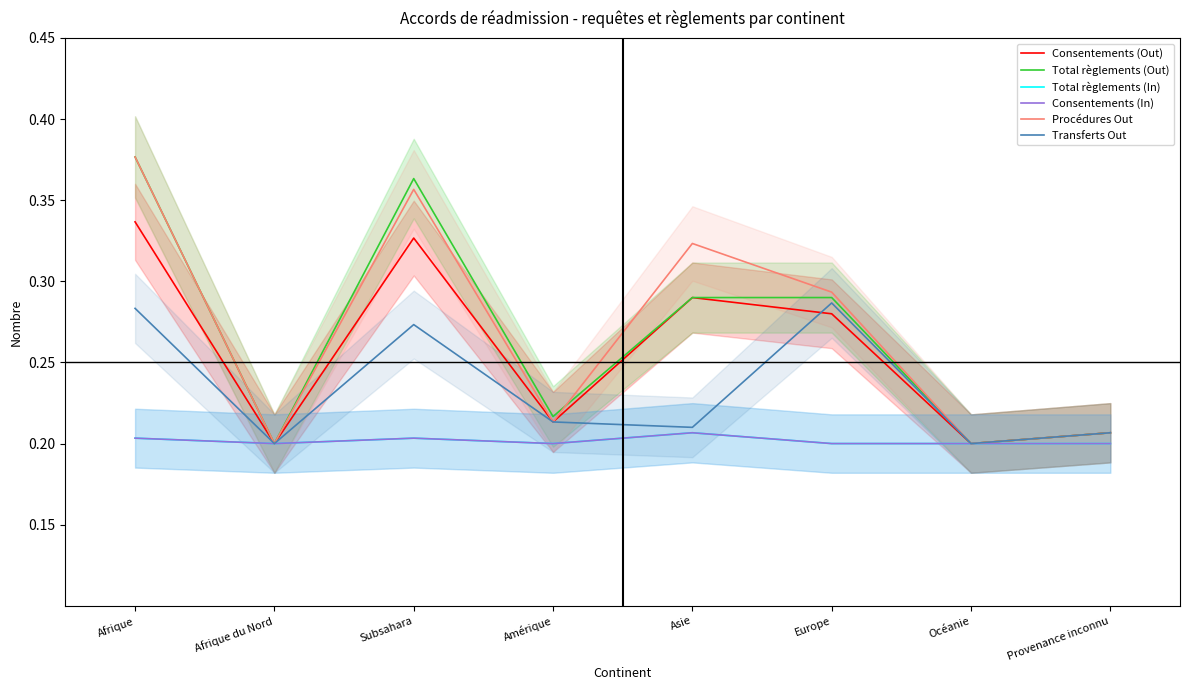

Count the Transferts Out values in the range 0 to 1.

8